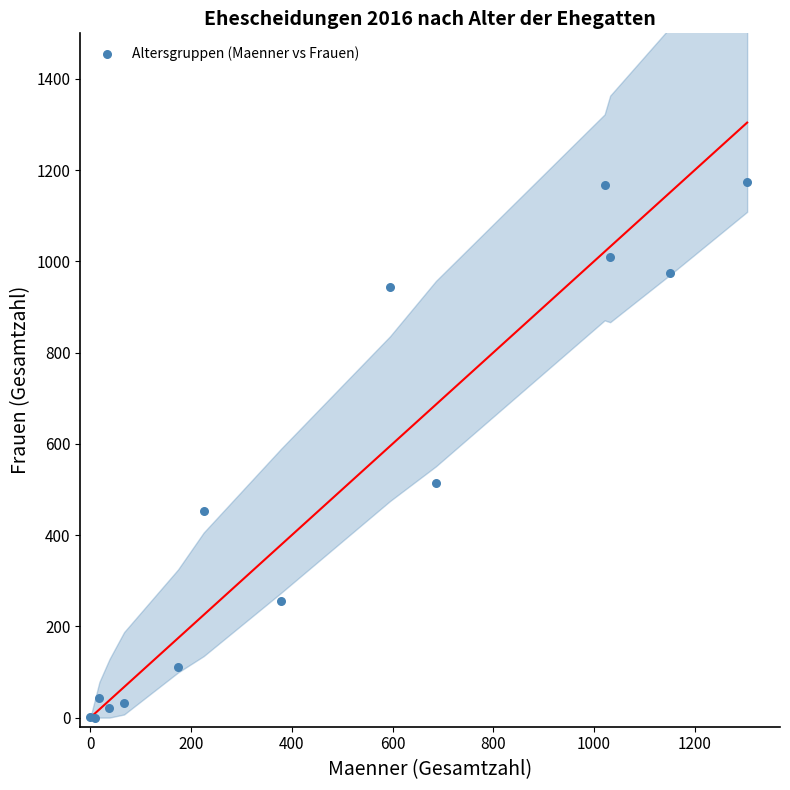

What Y value in the scatter plot is closest to 586?

514